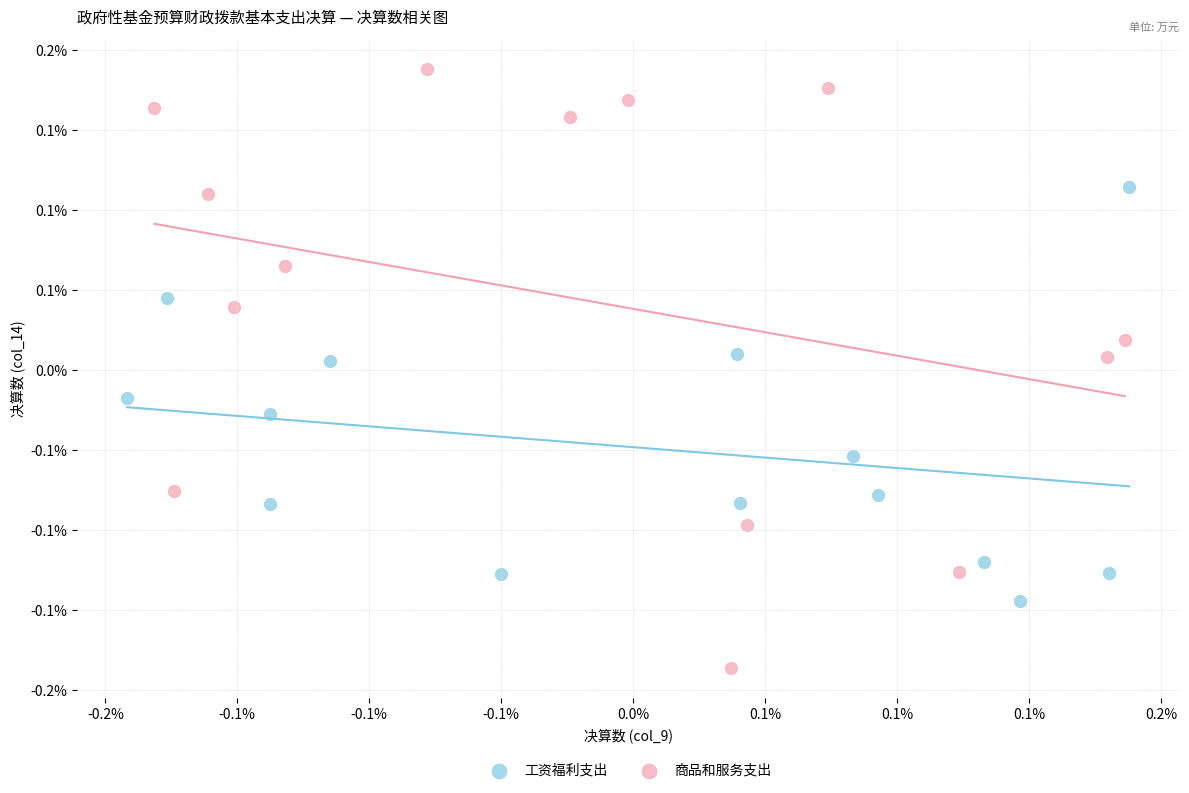

What are all the series names shown in the legend?

工资福利支出, 商品和服务支出